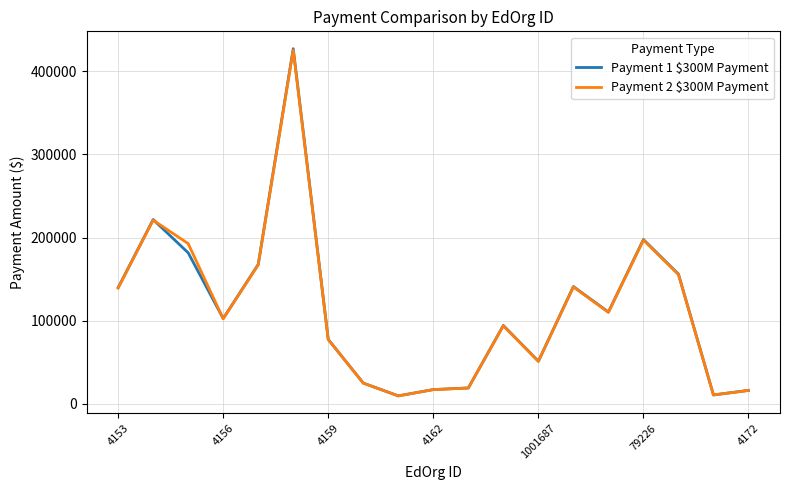

Which series has the largest range (max minus min)?

Payment 1 $300M Payment